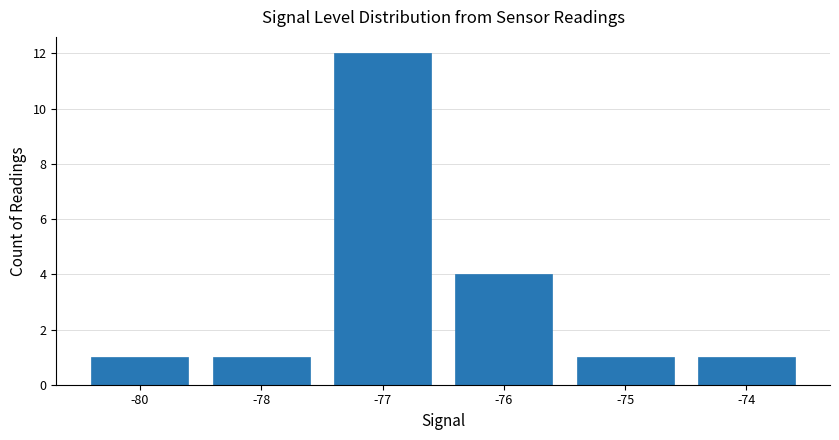

Reading left to right, transcribe all the data shown in this chart.

-80=1	-78=1	-77=12	-76=4	-75=1	-74=1